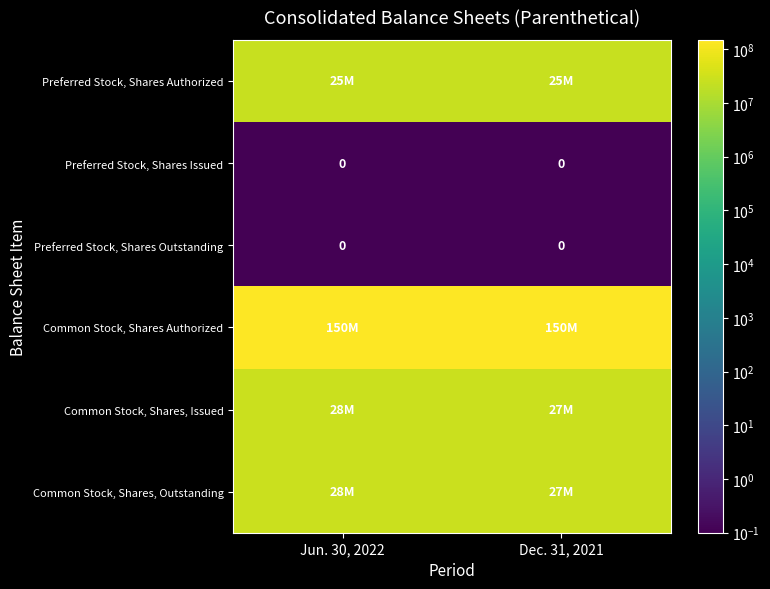

Is it true that Preferred Stock, Shares Issued equals 0 at Dec. 31, 2021?

True